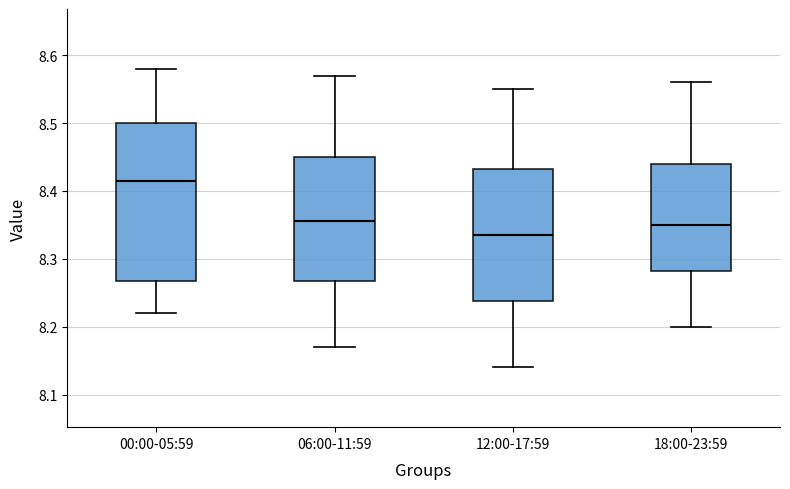

Where is the lower edge of the box for 00:00-05:59 on the y-axis? The values are not printed on the chart, so give them approximately, as read against the axis.

8.27